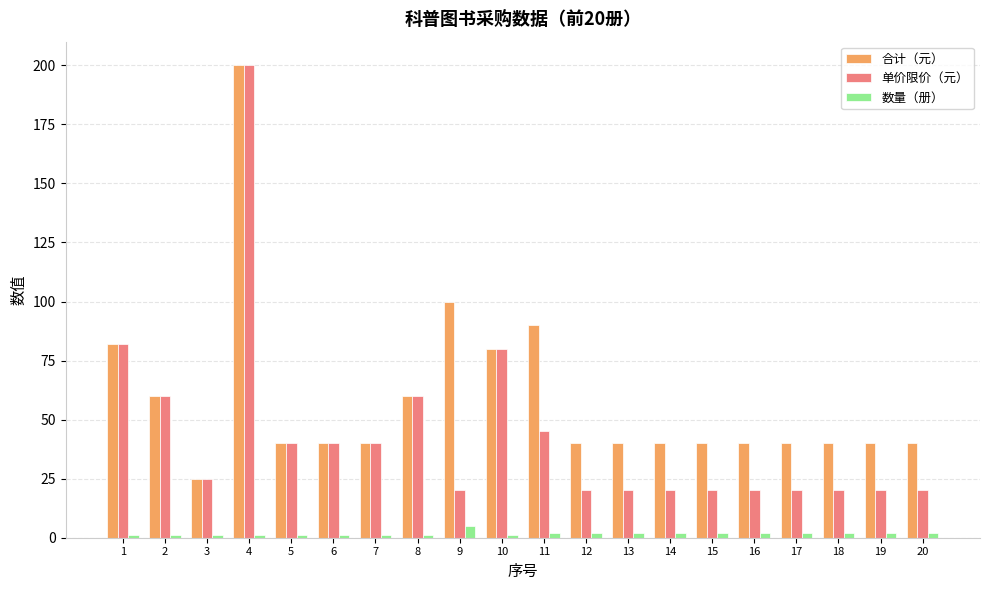

What is the total value across all series at 15?

62